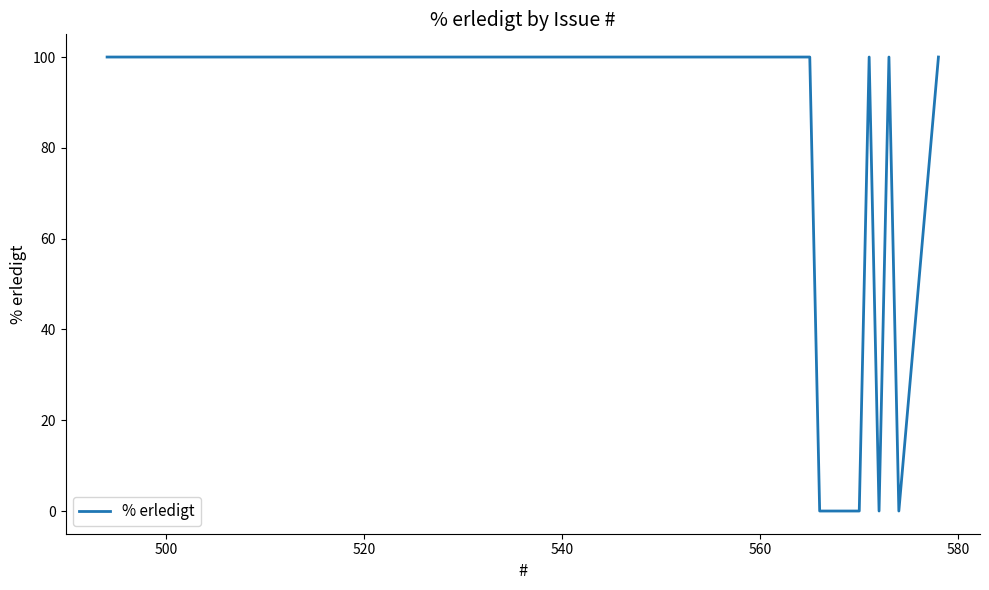

What is the difference between the maximum and minimum values?

100